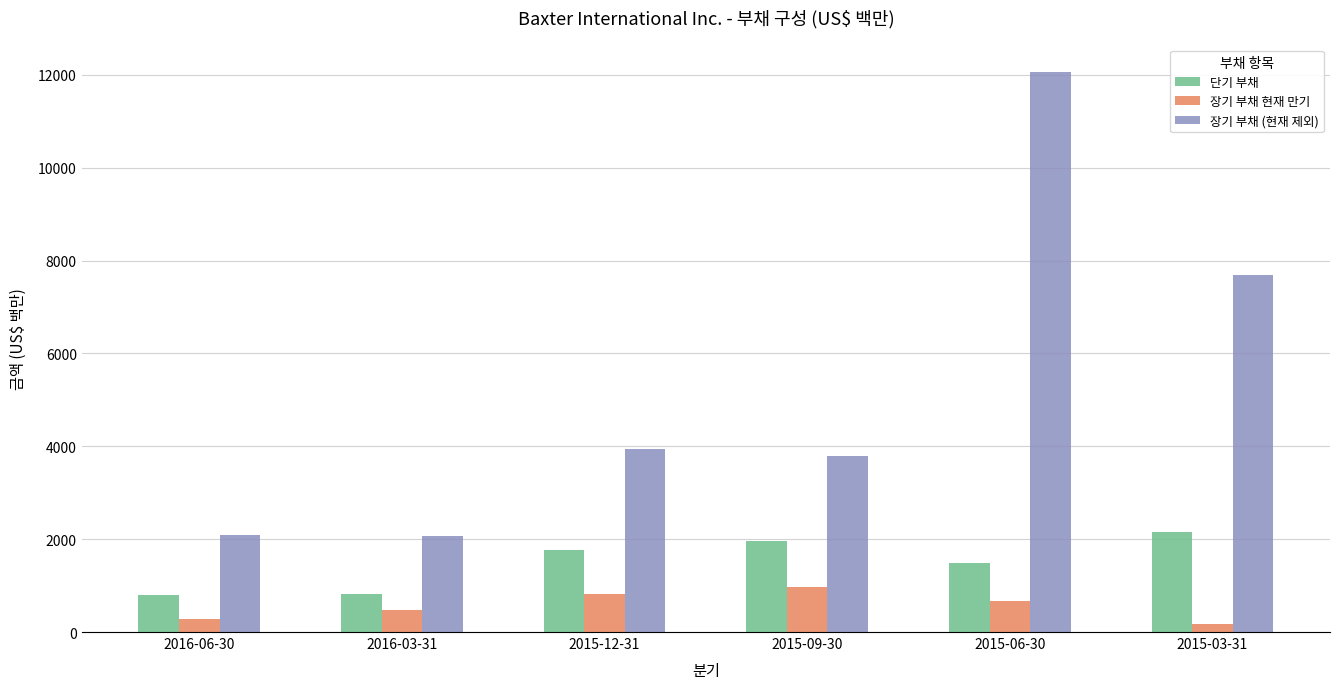

What is the difference between the 장기 부채 현재 만기 values at 2015-06-30 and 2016-03-31?

199